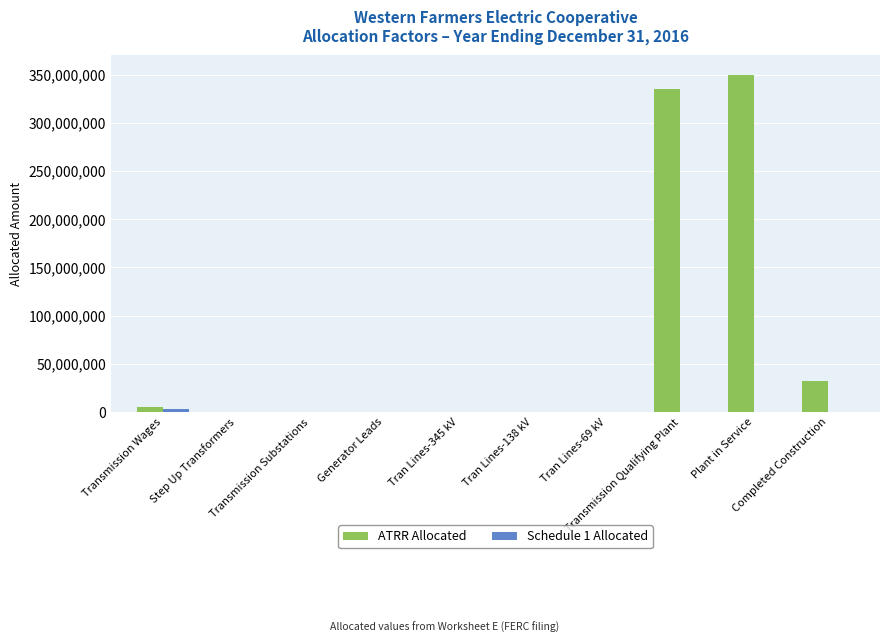

The value of ATRR Allocated at Tran Lines-138 kV is 0.7. True or false?

True